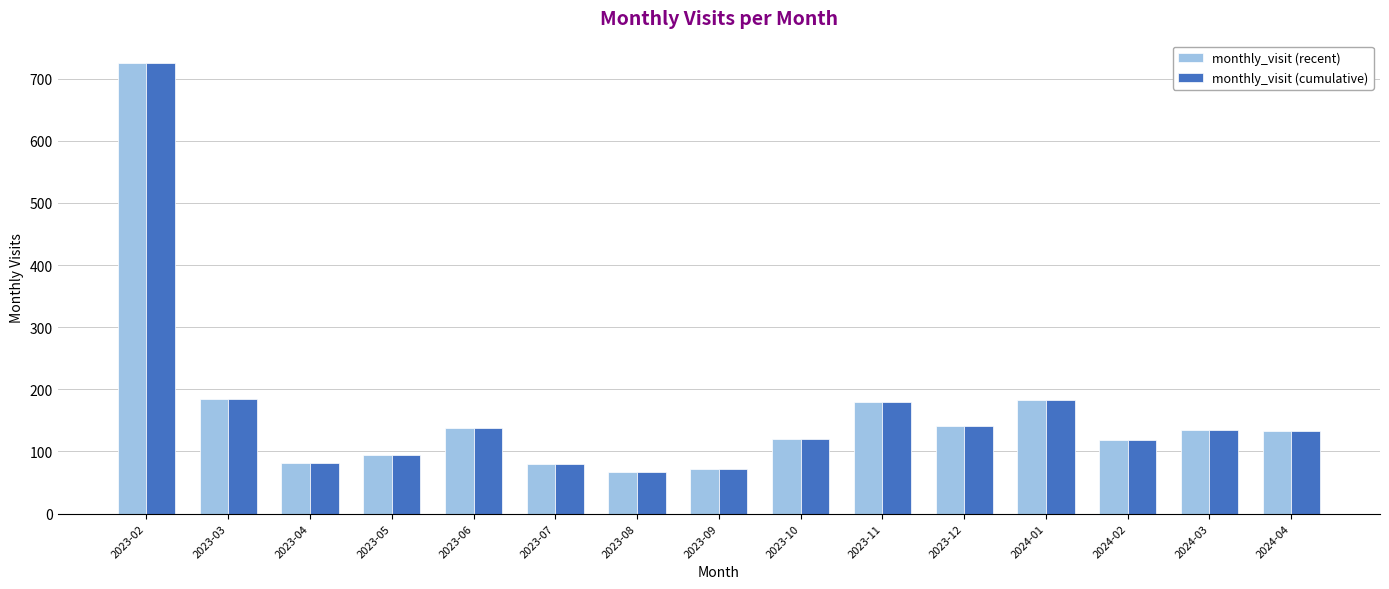

At which label does monthly_visit (recent) reach its peak?

2023-02